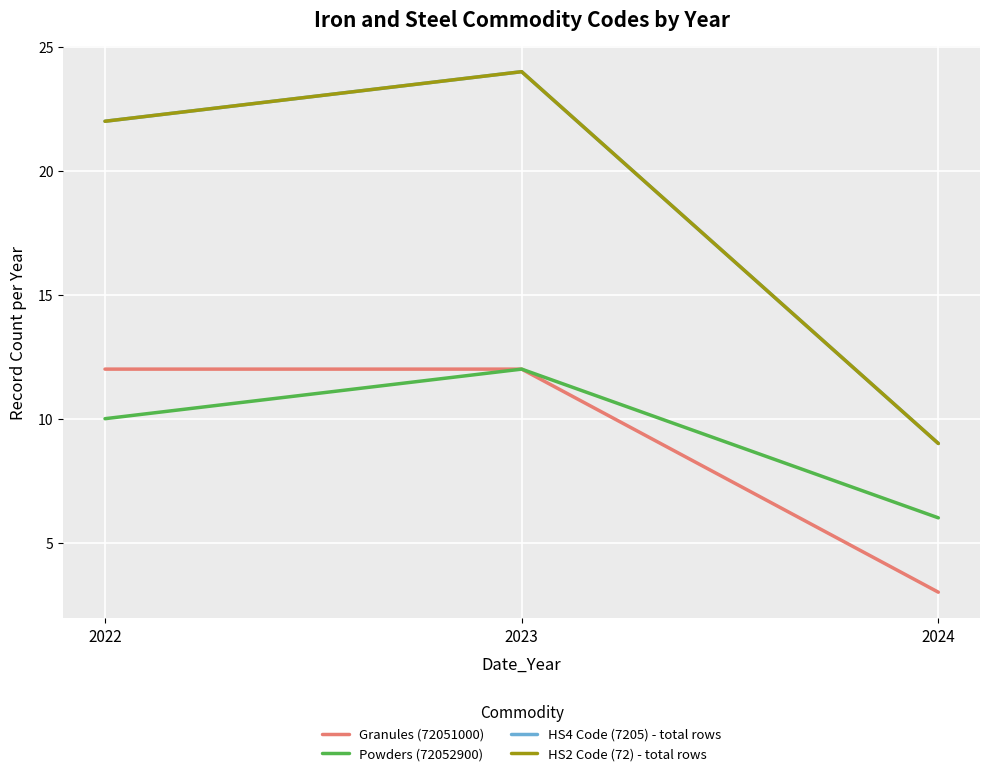

What is the average value of the HS2 Code (72) - total rows series?

18